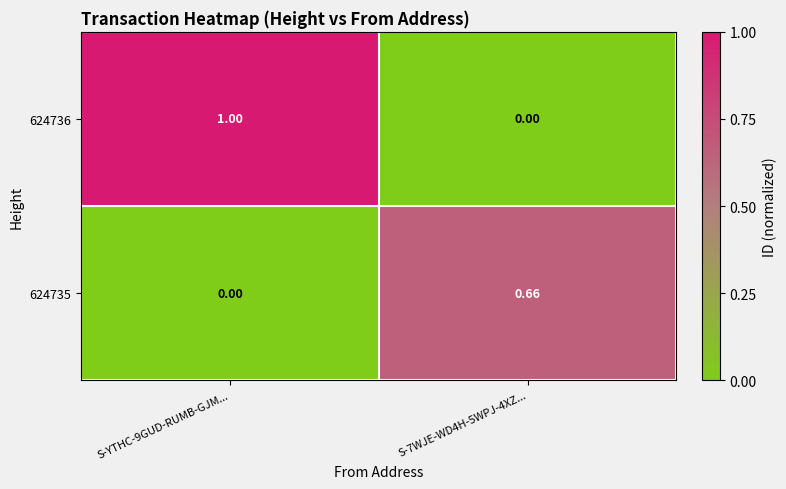

How many positive values does the 624736 series have?

1